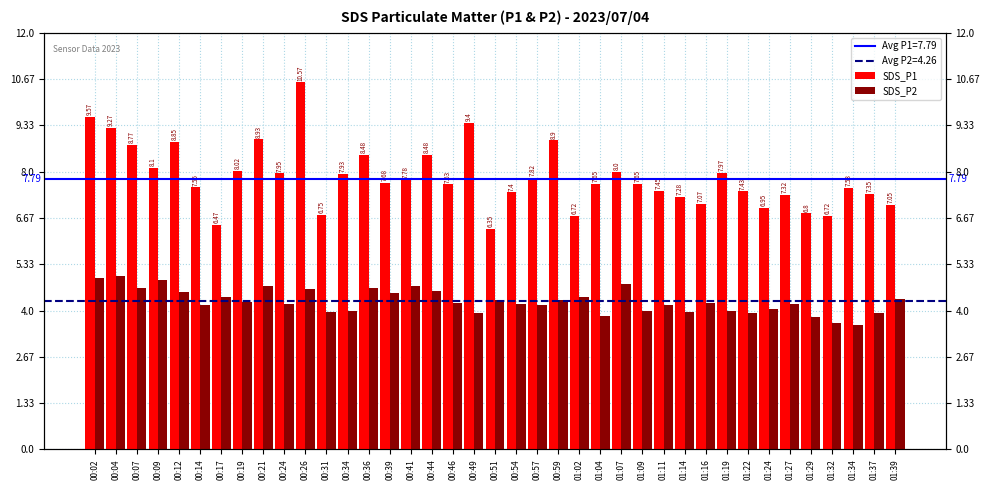

The value of SDS_P1 at 00:59 is 8.9. True or false?

True